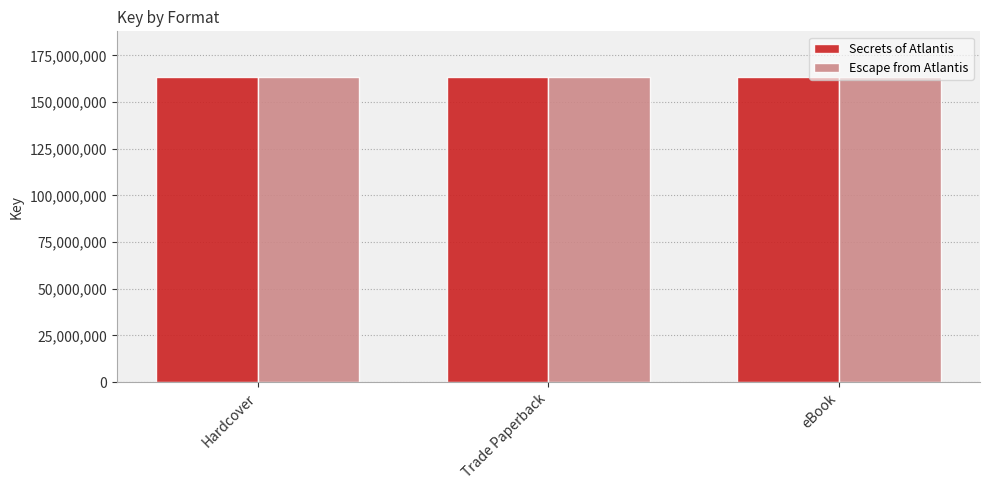

What are all the series names shown in the legend?

Secrets of Atlantis, Escape from Atlantis